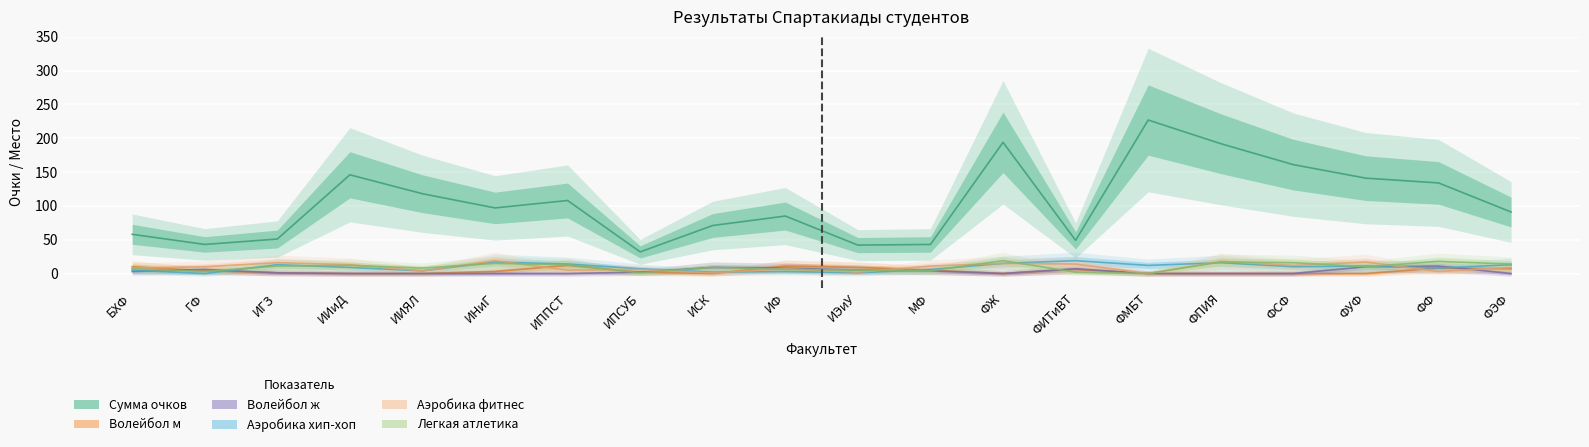

What is the maximum value for Аэробика фитнес?

19